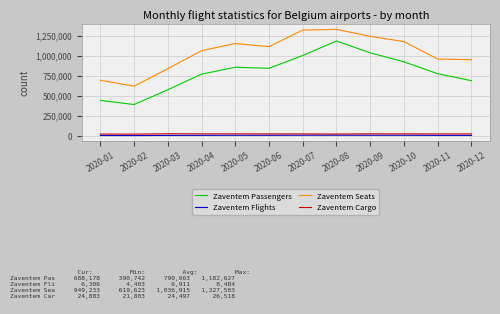

In Zaventem Cargo, how many points are higher than both neighbors (excluding endpoints)?

2